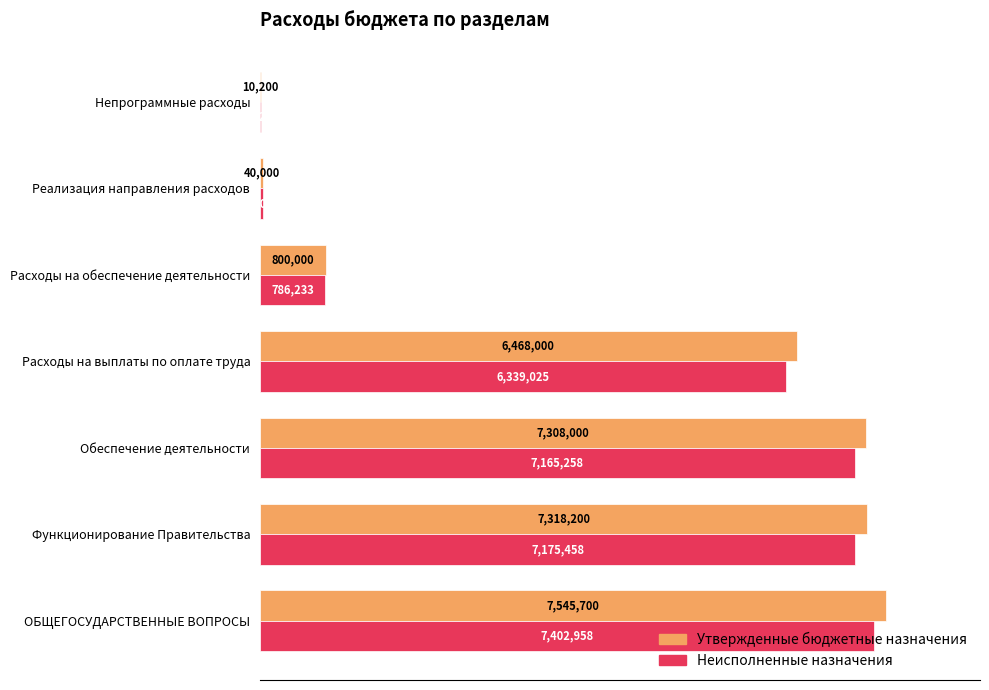

List the series in order of their peak value, lowest first.

Неисполненные назначения, Утвержденные бюджетные назначения